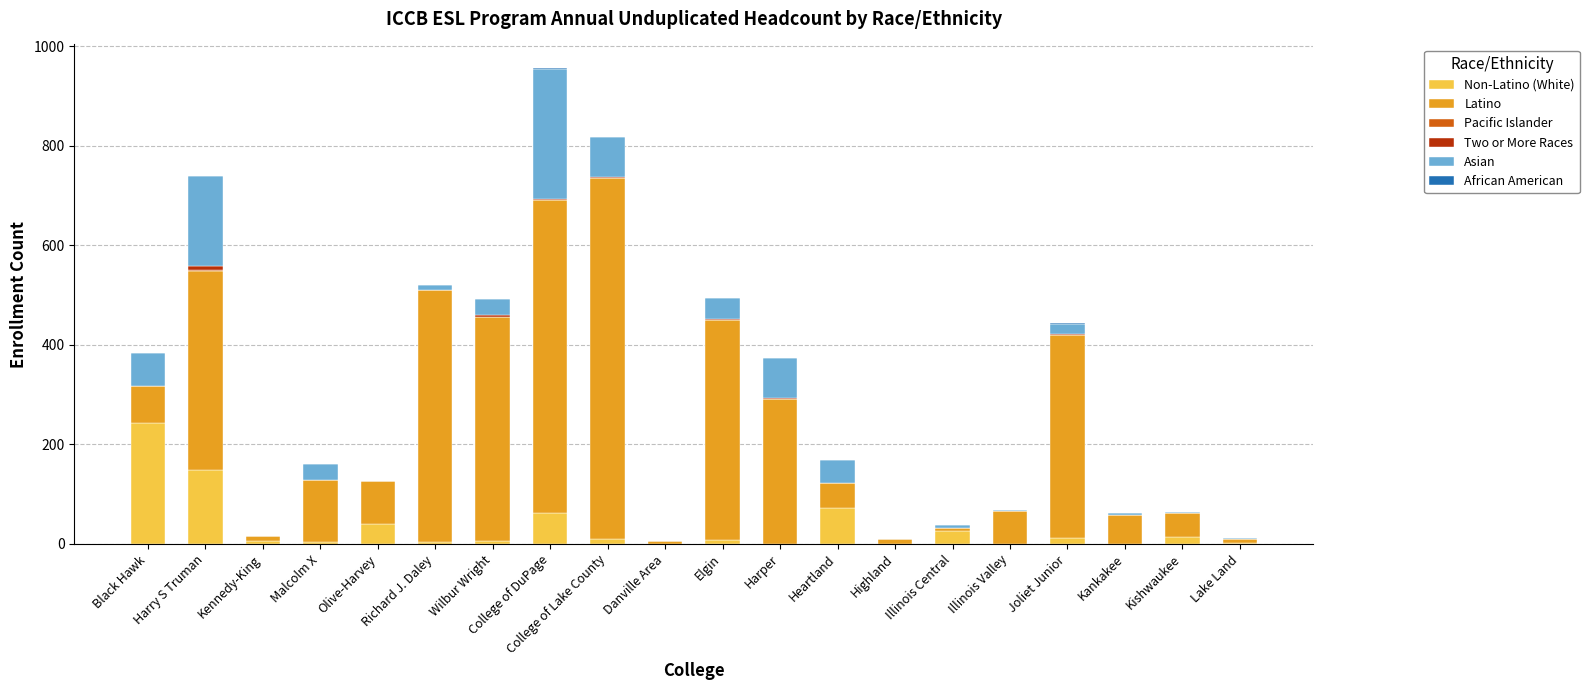

The value of African American at Kankakee is 1. True or false?

False